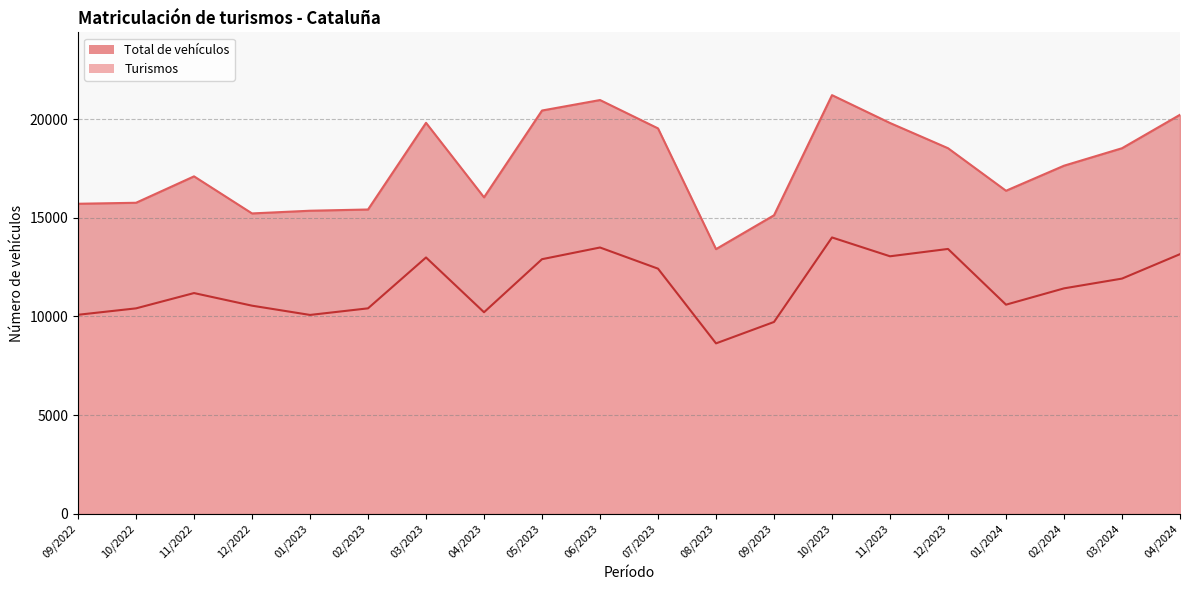

The value of Total de vehículos at 02/2023 is 15418. True or false?

True